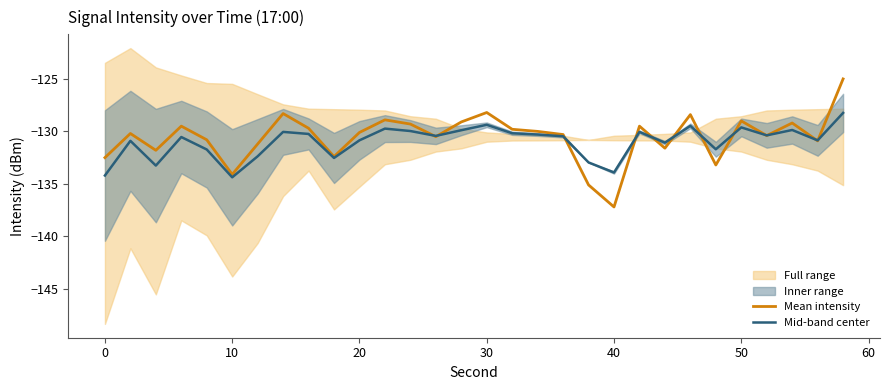

The Mean intensity series shows -132.5 at 0. True or false?

True